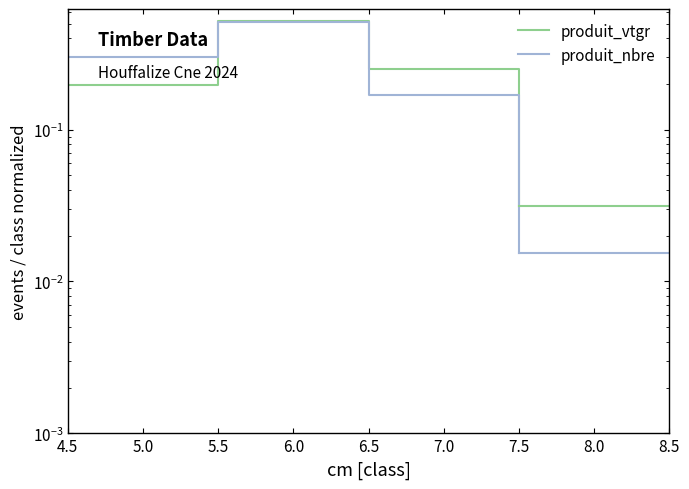

What is the label of the 3rd point from the left?

6.5